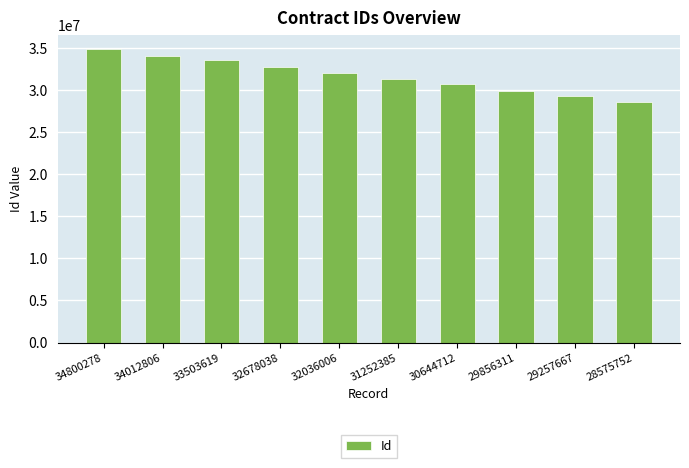

Are the bars grouped side by side (vs. stacked)?

No